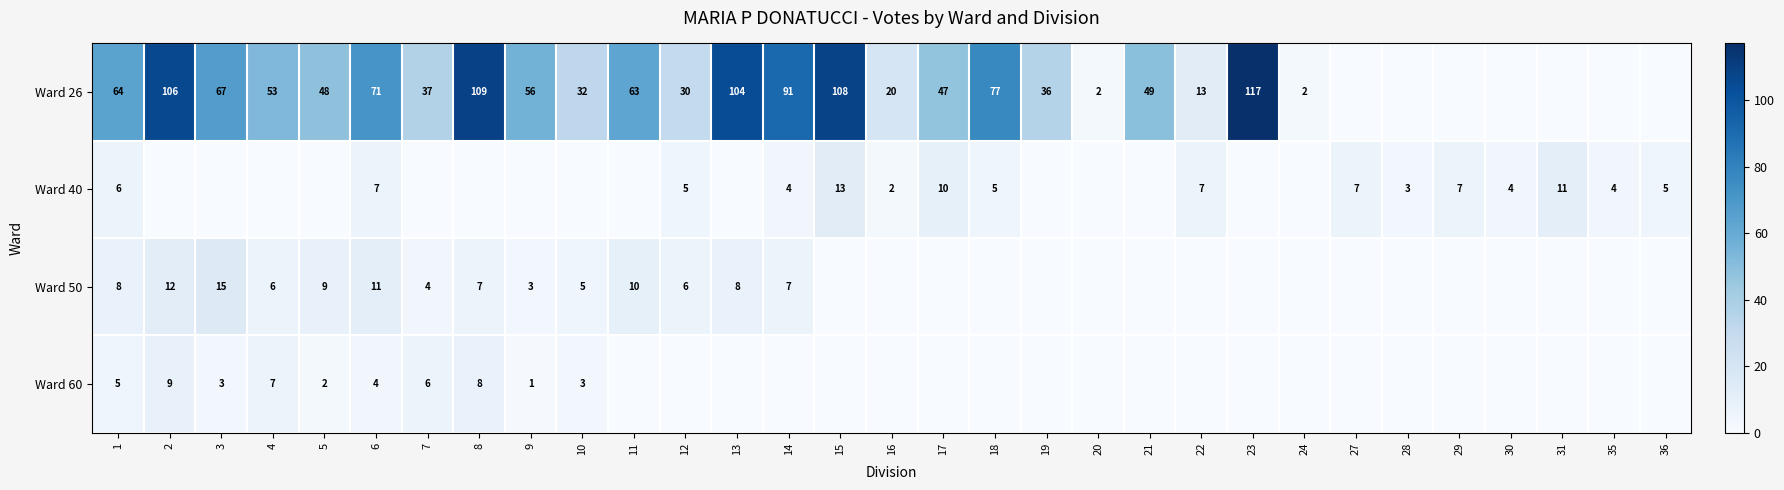

How many positive values does the row_2 series have?

14